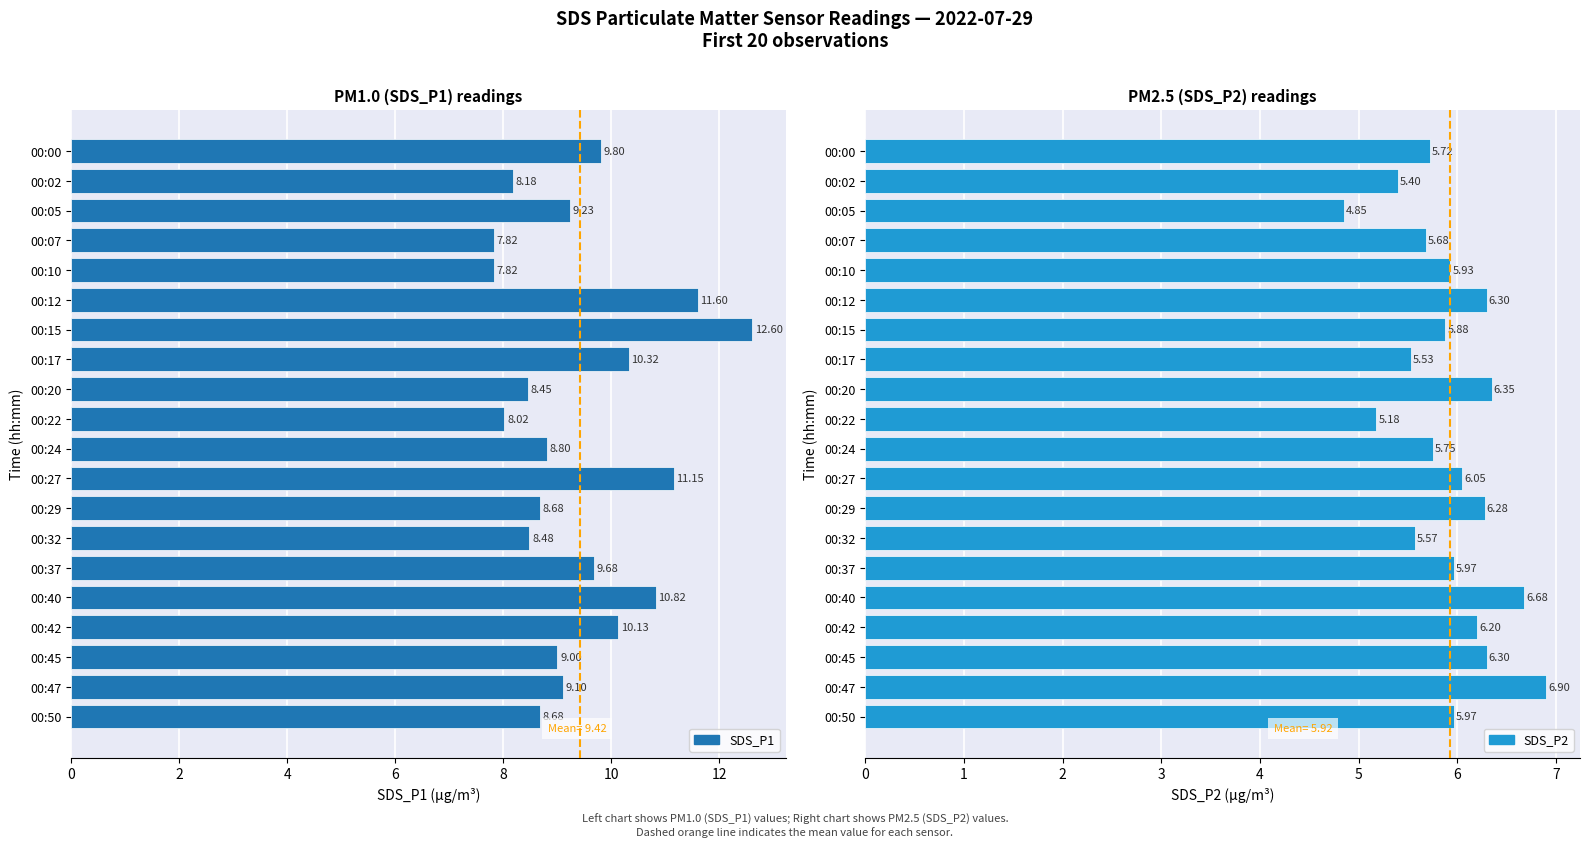

Which series has the widest spread of values?

SDS_P1